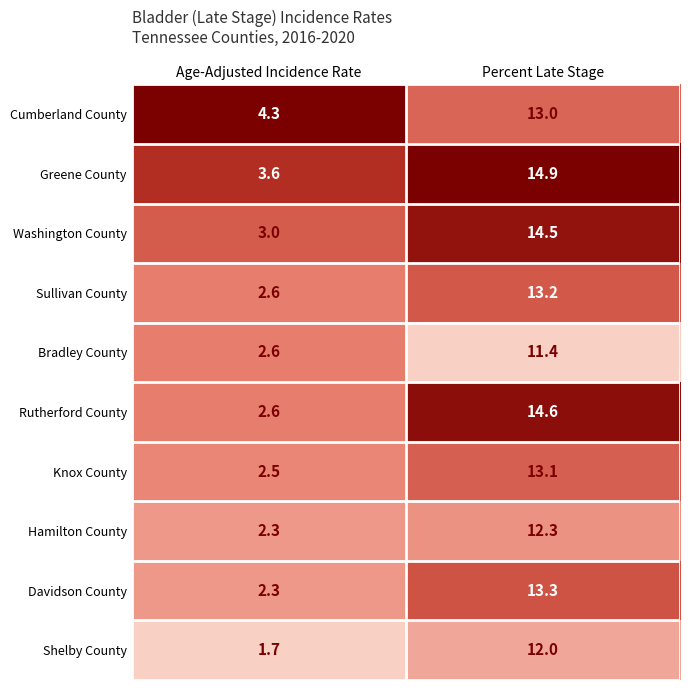

At which label does Davidson County reach its peak?

Percent Late Stage